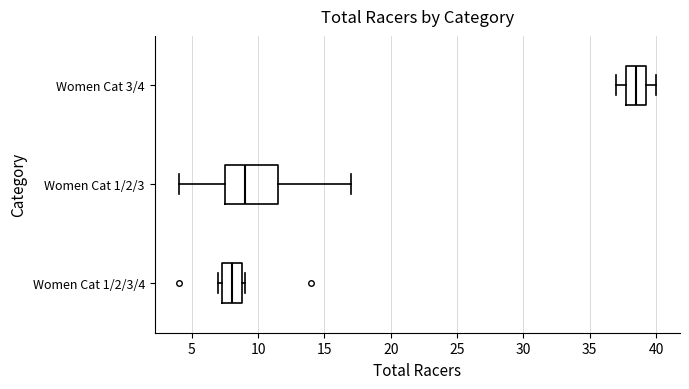

Reading bottom to top, transcribe this box plot: for each box, give where its median line is, the range the box spans, and where its two whiskers end, as read against the x-axis. The values are not printed on the chart, so give them approximately, as read against the axis.

Women Cat 1/2/3/4: median 8.0, box 7.5 to 9.0, whiskers 7.0 to 9.0 (just right of the box's right edge)
Women Cat 1/2/3: median 9.0, box 7.5 to 11.5, whiskers 4.0 to 17.0
Women Cat 3/4: median 38.5, box 38.0 to 39.5, whiskers 37.0 to 40.0